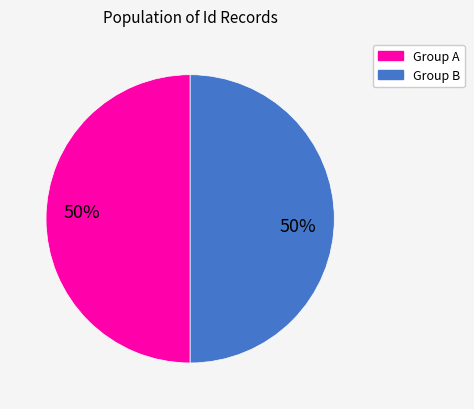

How many slices are in this pie chart?

2